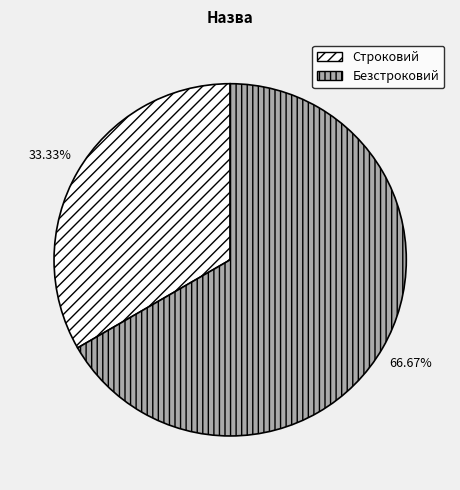

Is it true that Строковий is 41% of the pie?

False